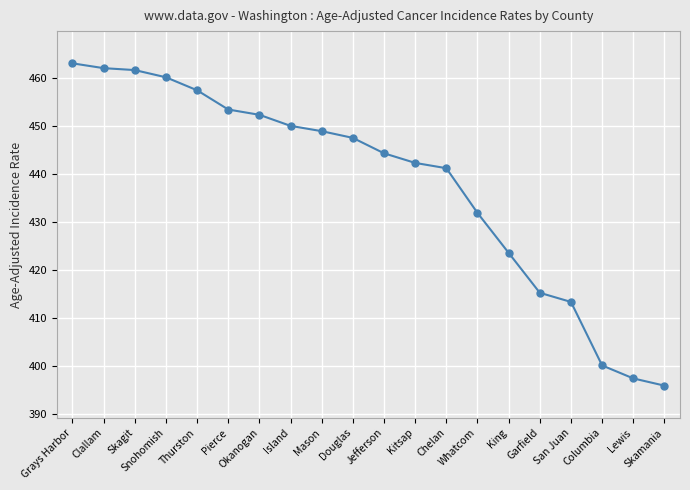

The value at Garfield is 415.3. True or false?

True